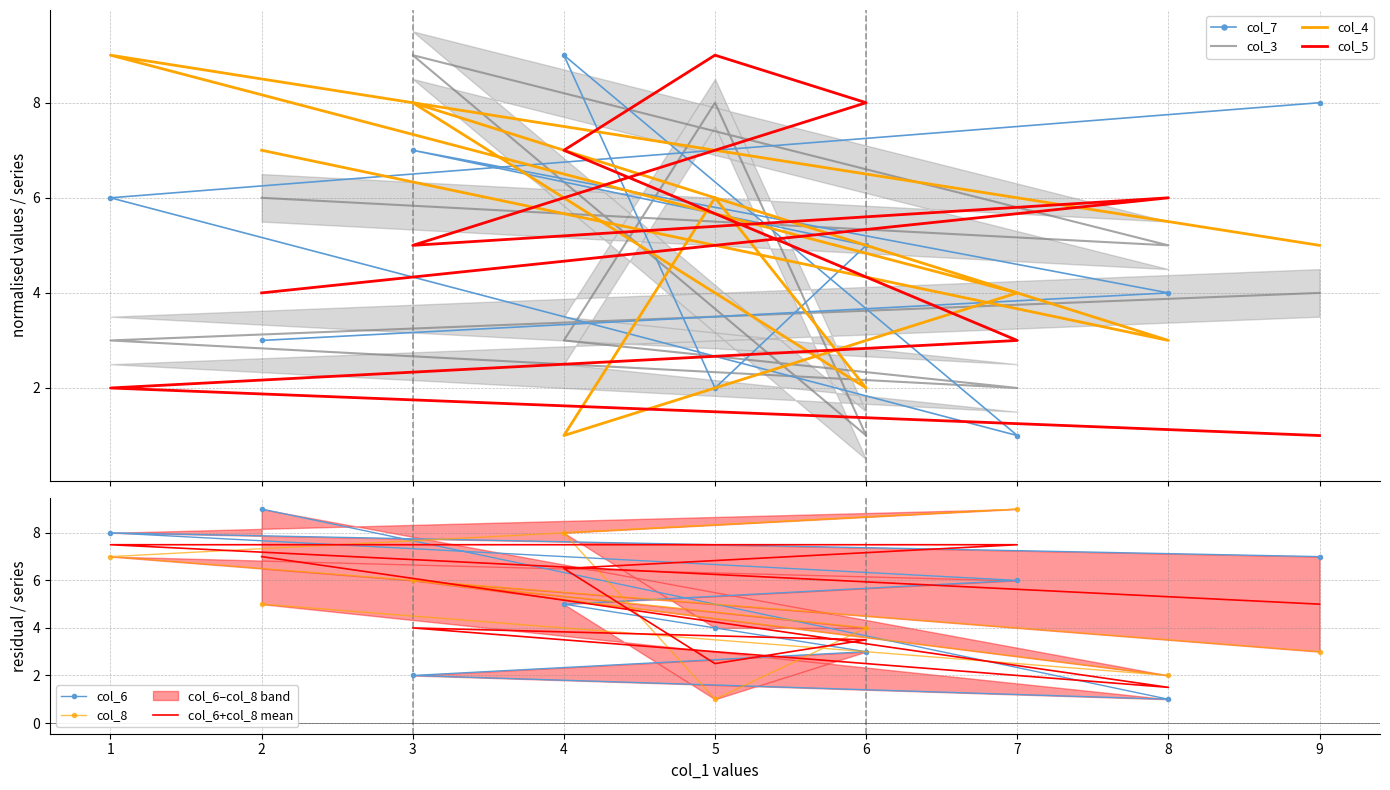

What are all the series names shown in the legend?

col_7, col_3, col_4, col_5, col_6, col_8